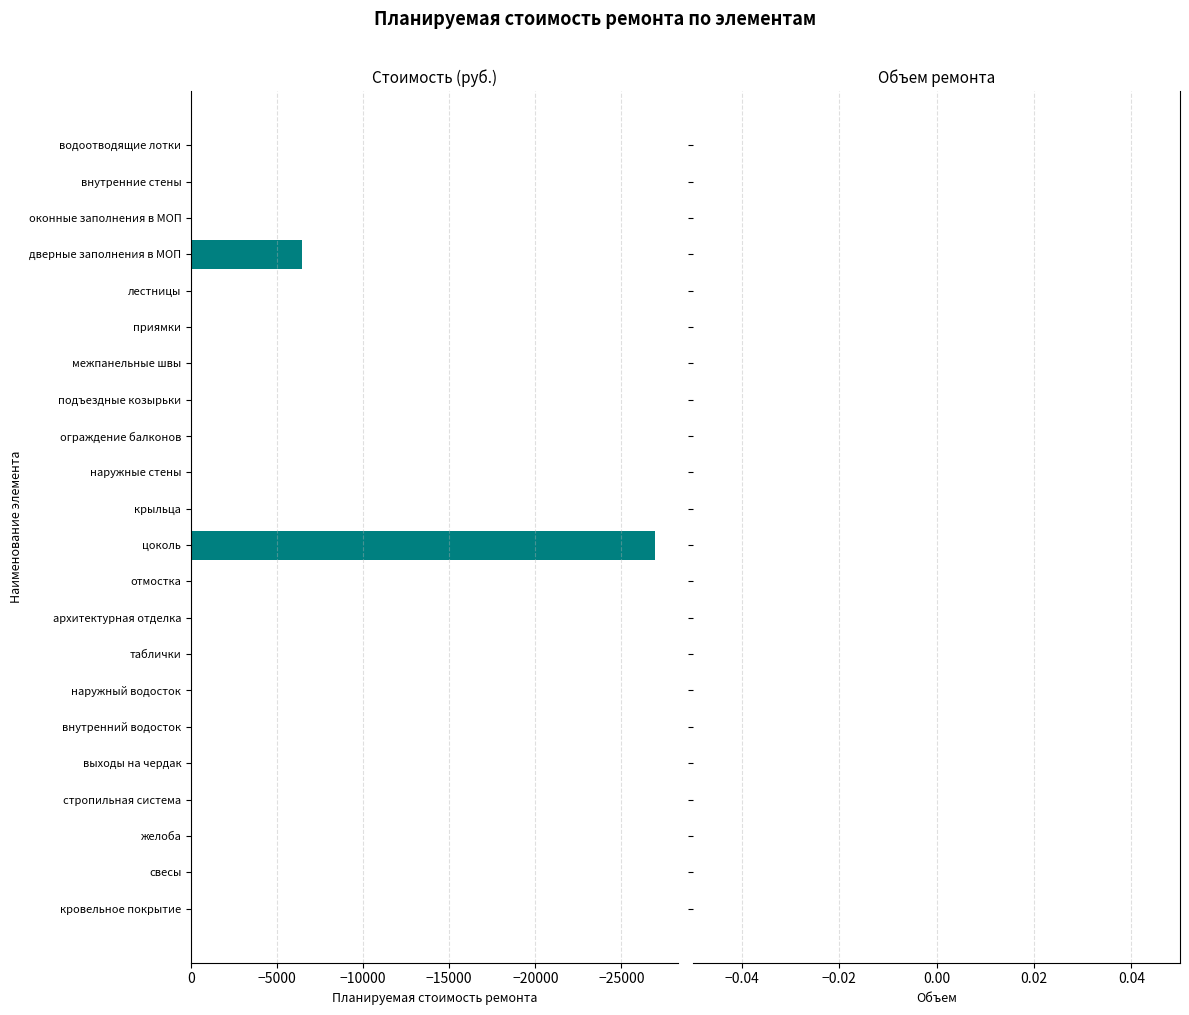

What is the approximate value at дверные заполнения в МОП?

-6448.2